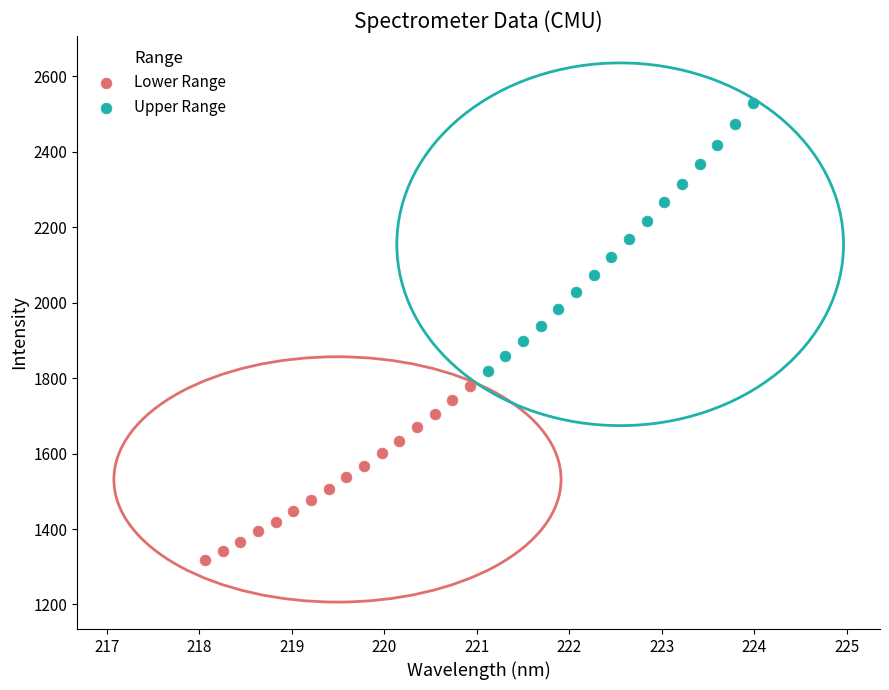

Which series has the largest Y range (max minus min)?

Upper Range